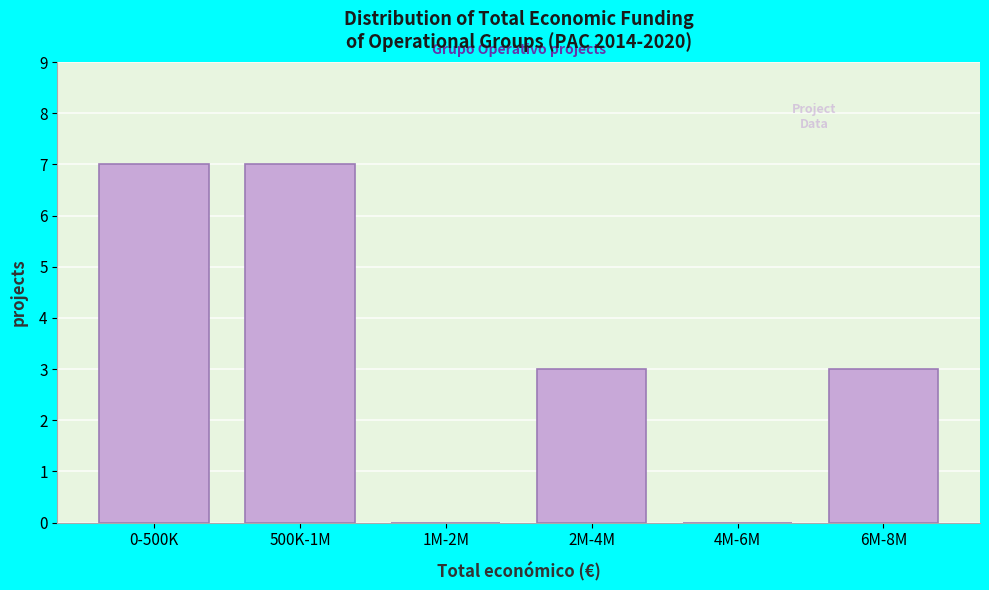

Reading left to right, extract all data points from this chart.

0-500K=7	500K-1M=7	1M-2M=0	2M-4M=3	4M-6M=0	6M-8M=3